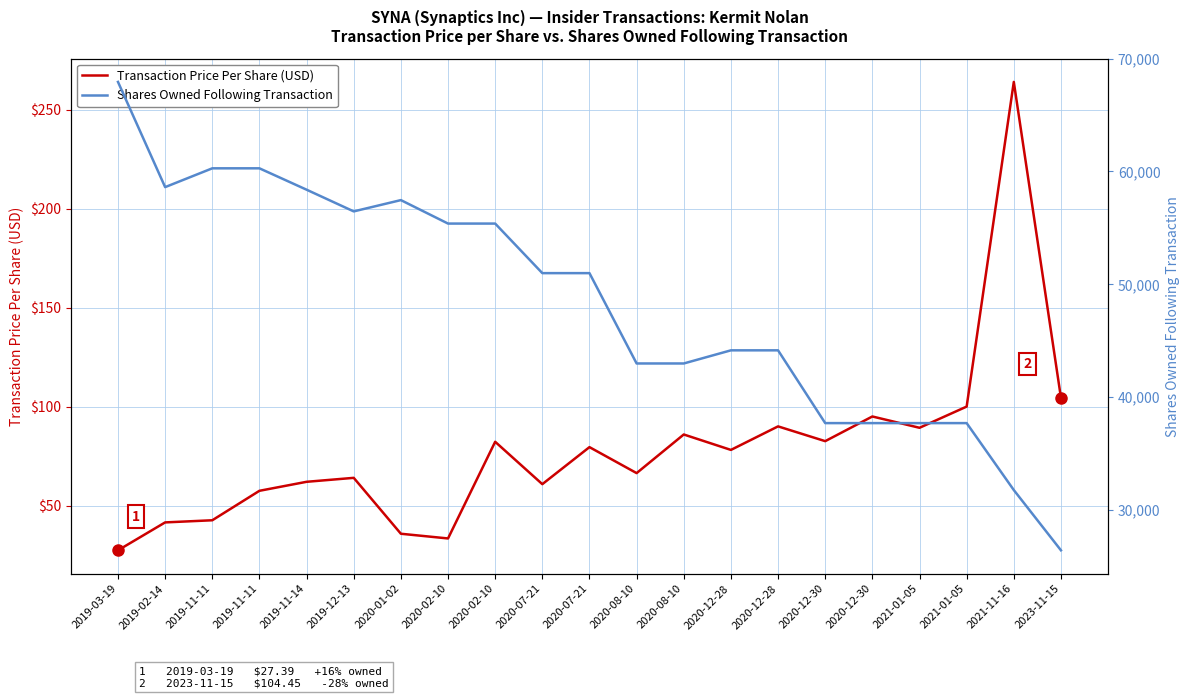

The value of Transaction Price Per Share (USD) at 2020-12-30 is 95.0. True or false?

True